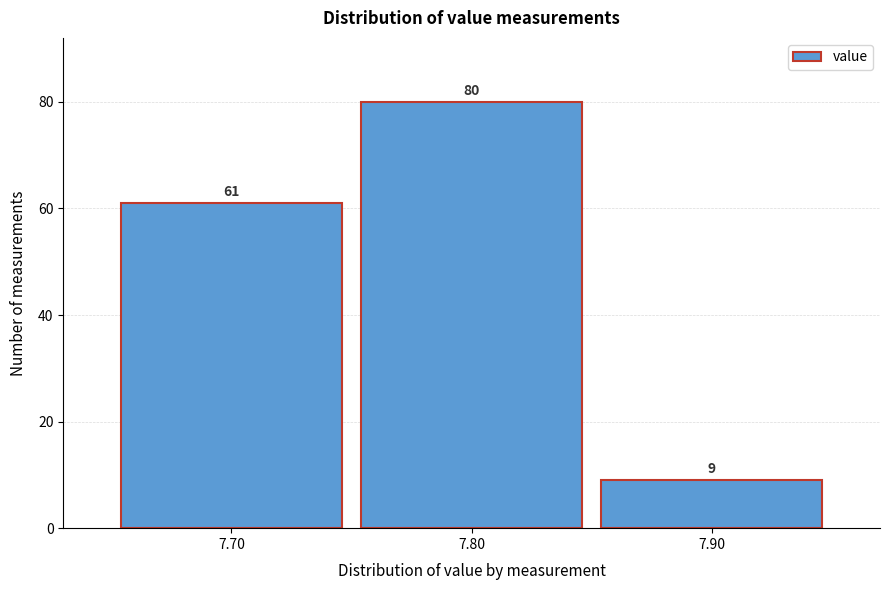

Reading left to right, transcribe this chart: for each bar, give the range it covers on the x-axis and its height.

7.65 to 7.75: 61
7.75 to 7.85: 80
7.85 to 7.95: 9